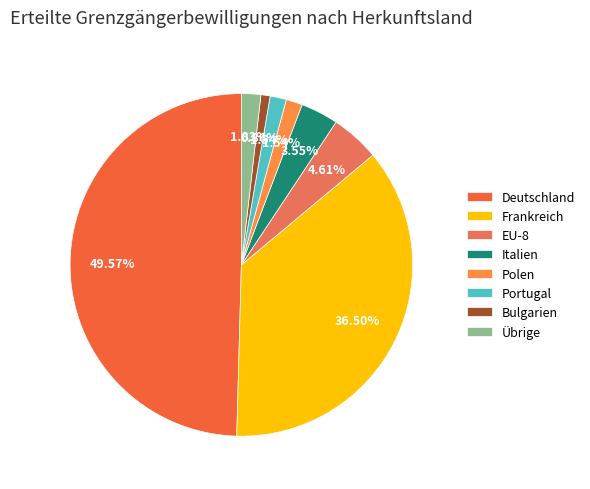

What is the largest slice in the pie chart?

Deutschland